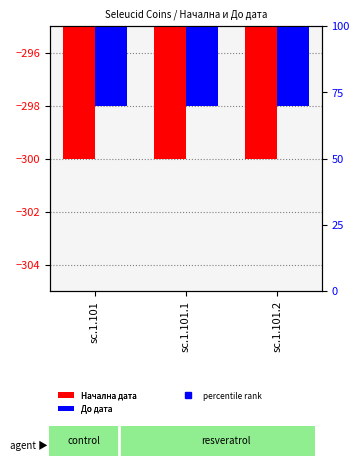

What is the total value across all series at sc.1.101?

-598